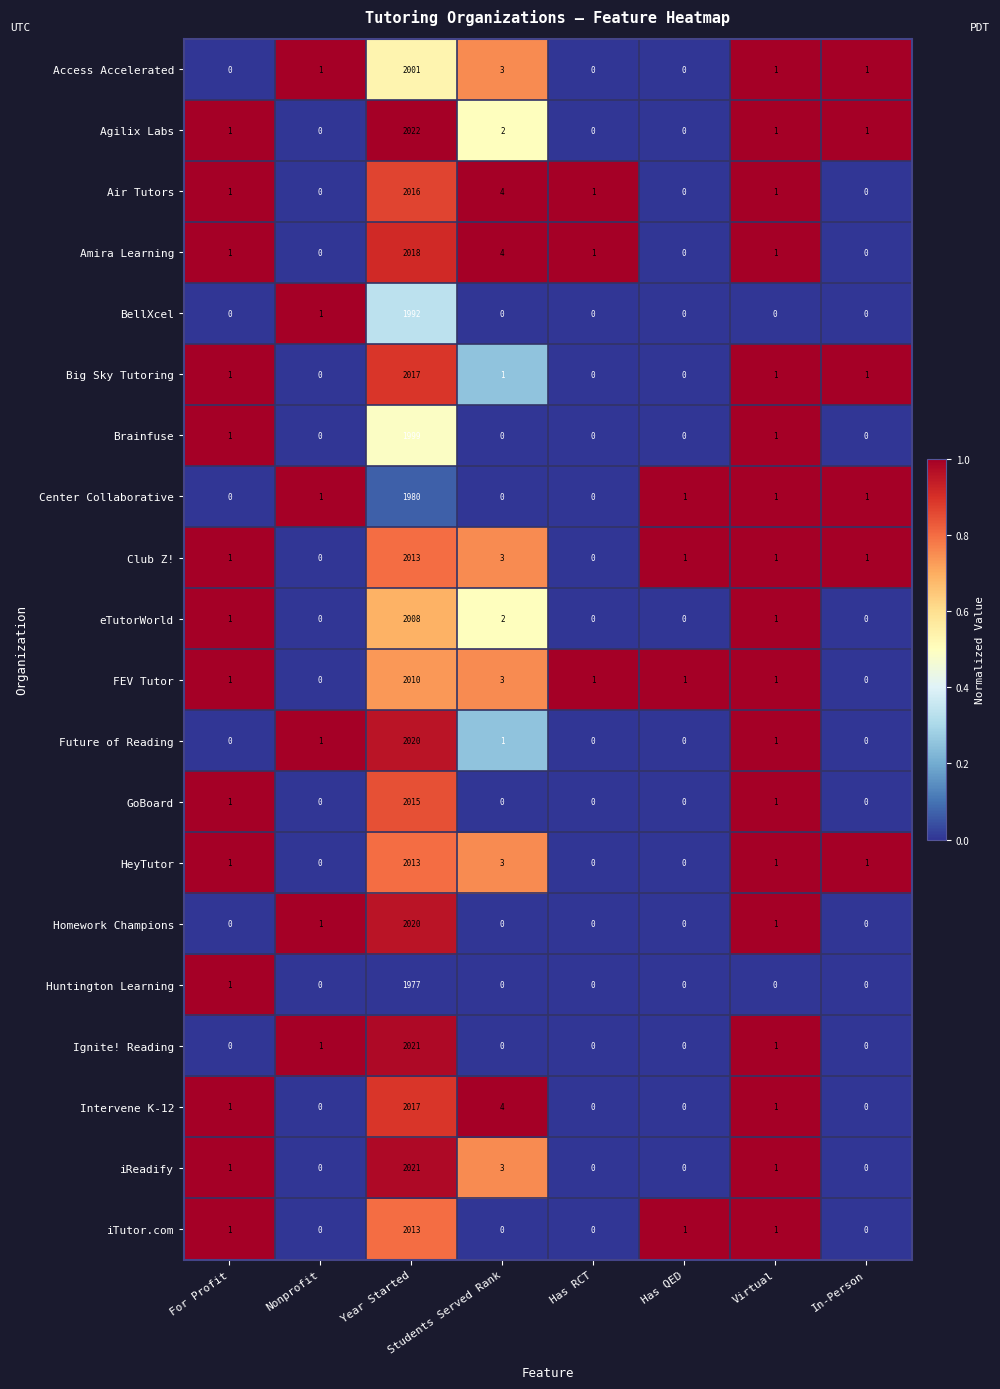

Count the number of data series in this chart.

20